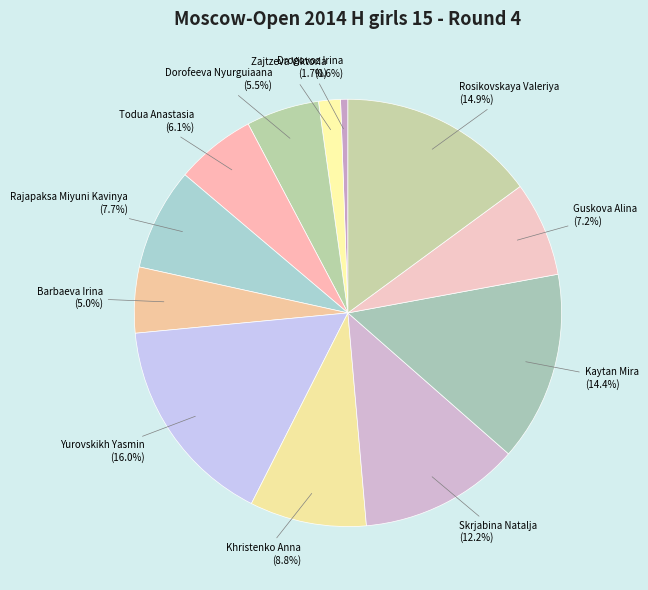

Which slice is the smallest?

Drogovoz Irina